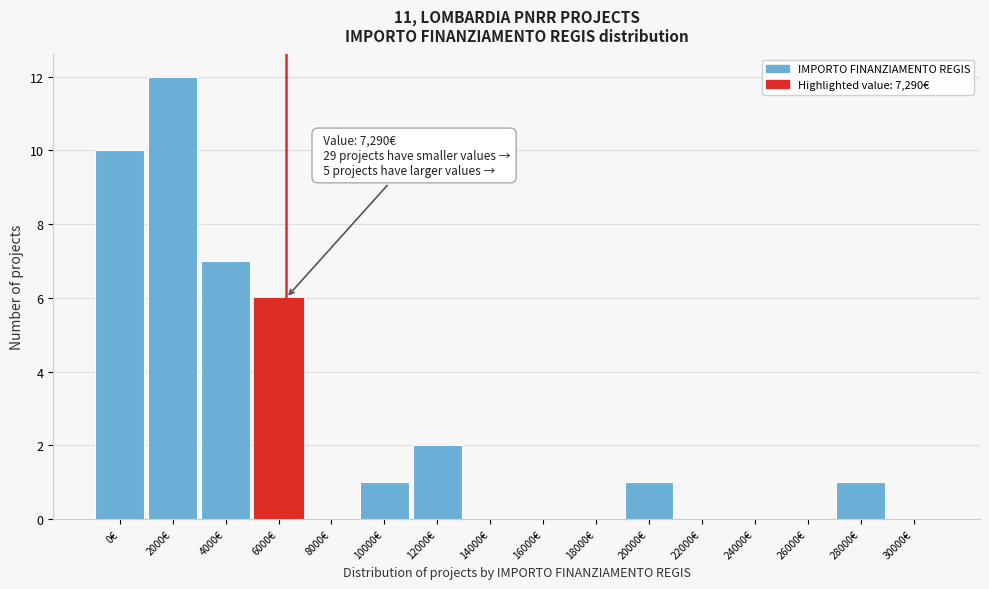

Reading right to left, extract all data points from this chart.

30000€=0	28000€=1	26000€=0	24000€=0	22000€=0	20000€=1	18000€=0	16000€=0	14000€=0	12000€=2	10000€=1	8000€=0	6000€=6	4000€=7	2000€=12	0€=10